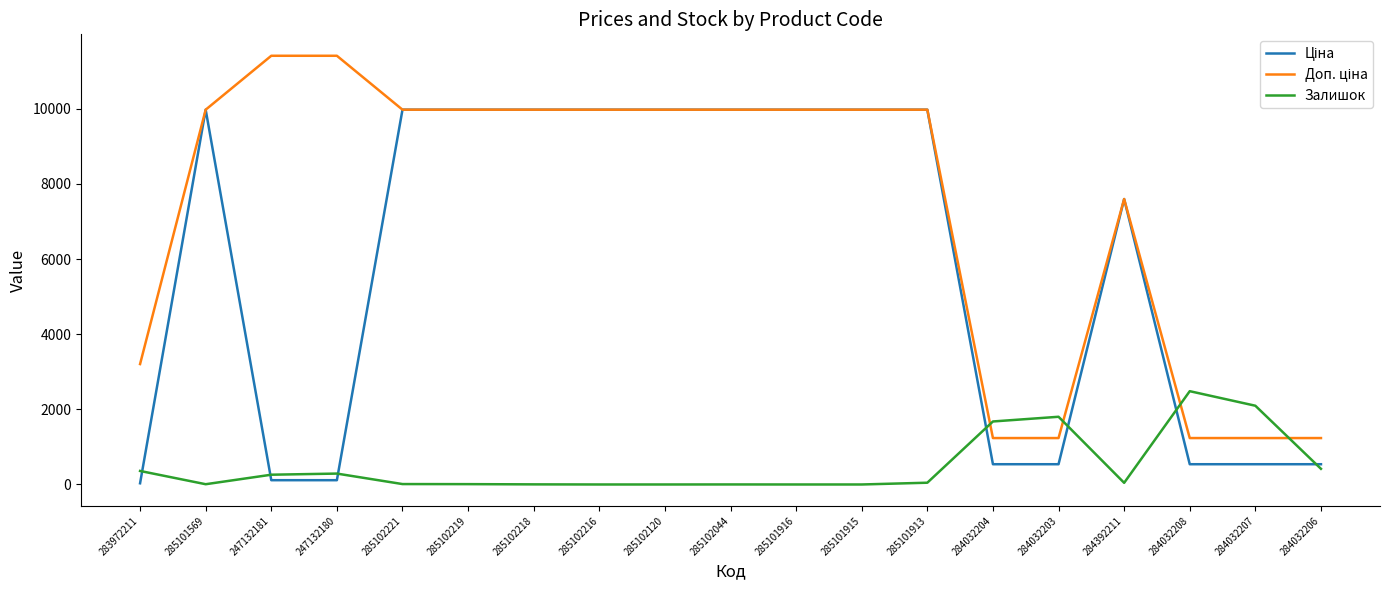

Which category has the highest value in the Залишок series?

284032208